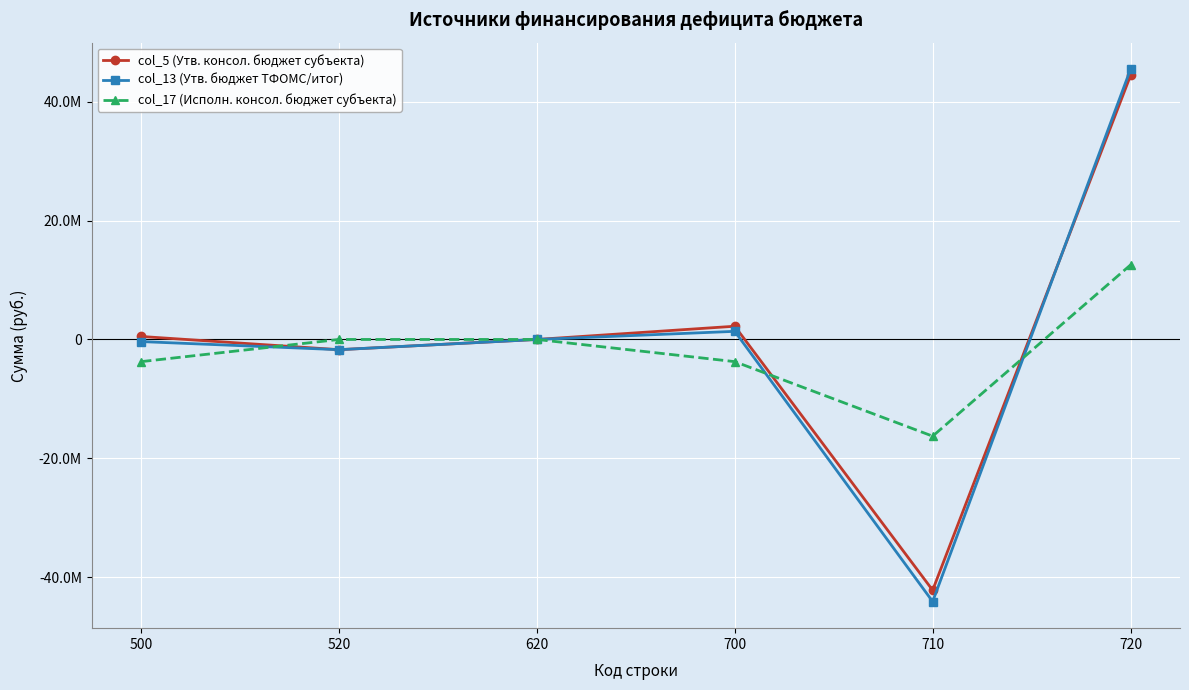

At which label does col_5 (Утв. консол. бюджет субъекта) first exceed 503476?

500